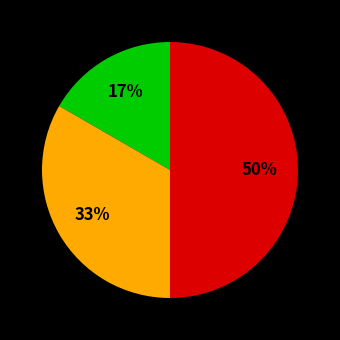

How many slices are in this pie chart?

3